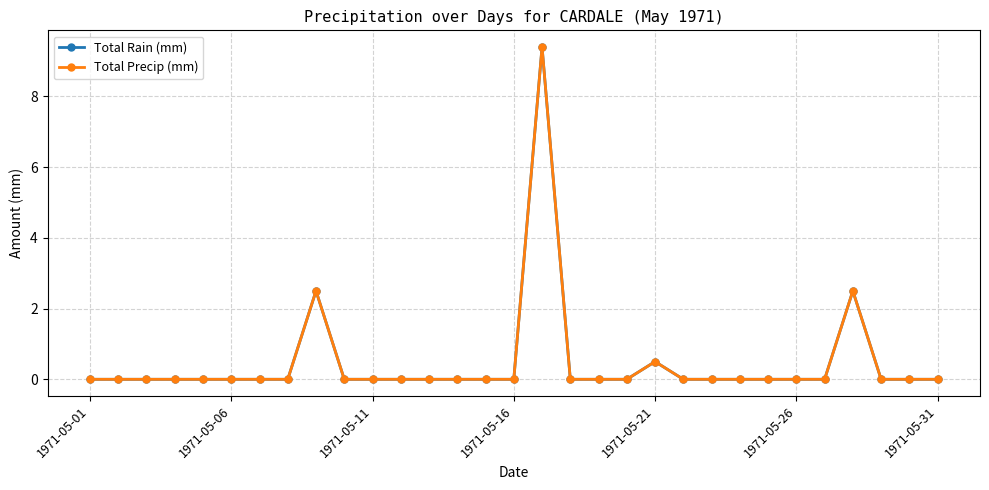

True or false: Total Rain (mm) has more than 1 points higher than both neighbors.

True